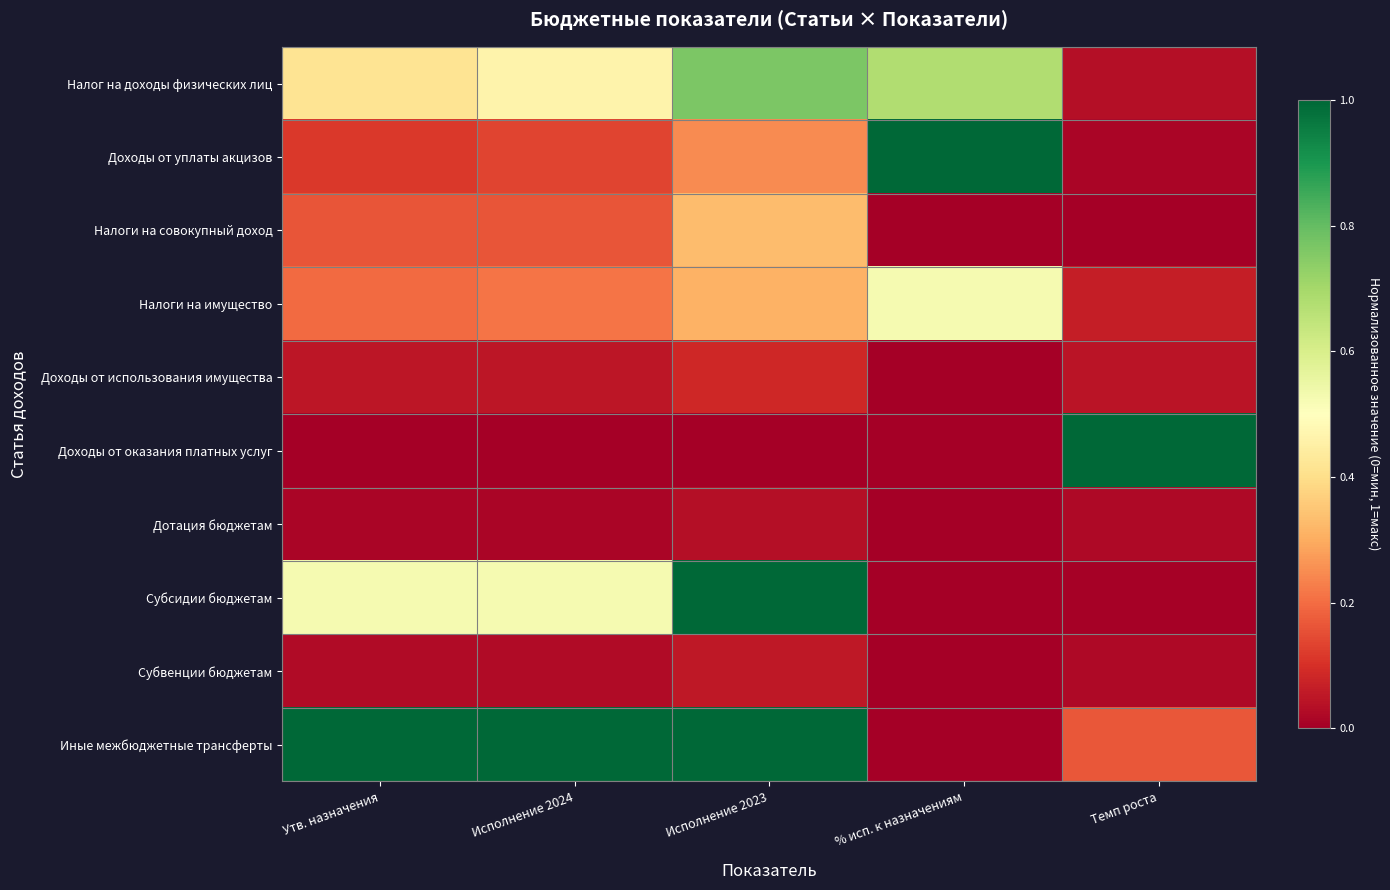

Which series has the largest total across all categories?

Иные межбюджетные трансферты